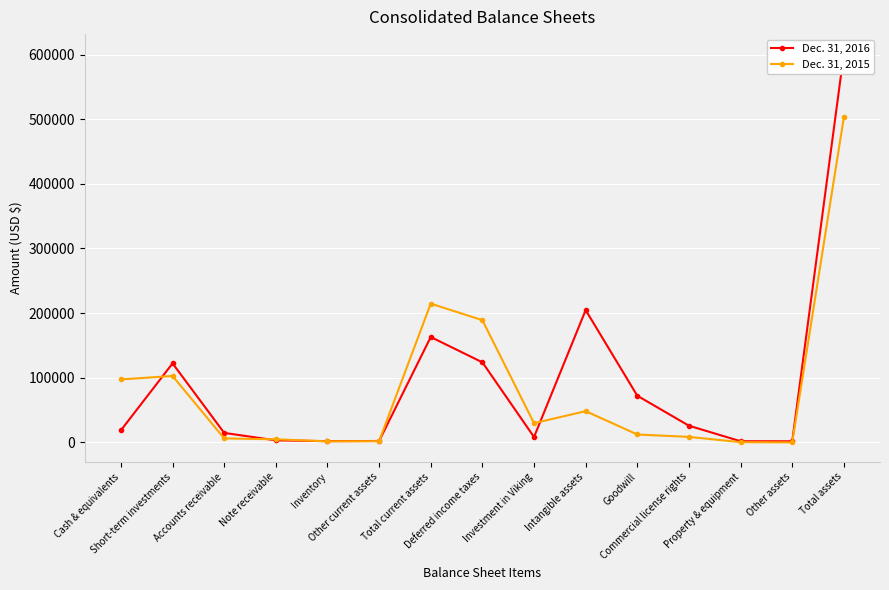

Reading right to left, list all the values displayed in this chart.

Dec. 31, 2016: Total assets=601585	Other assets=1744	Property & equipment=1819	Commercial license rights=25821	Goodwill=72207	Intangible assets=204705	Investment in Viking=8345	Deferred income taxes=123891	Total current assets=163053	Other current assets=2175	Inventory=1923	Note receivable=3207	Accounts receivable=14700	Short-term investments=122296	Cash & equivalents=18752
Dec. 31, 2015: Total assets=503061	Other assets=27	Property & equipment=372	Commercial license rights=8554	Goodwill=12238	Intangible assets=48347	Investment in Viking=29728	Deferred income taxes=189083	Total current assets=214712	Other current assets=1908	Inventory=1633	Note receivable=4782	Accounts receivable=6170	Short-term investments=102791	Cash & equivalents=97428